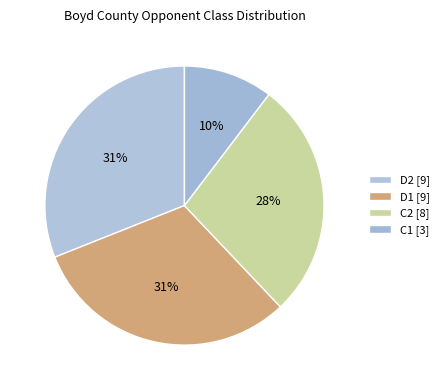

To the nearest percent, what percentage of the pie is D2?

31%